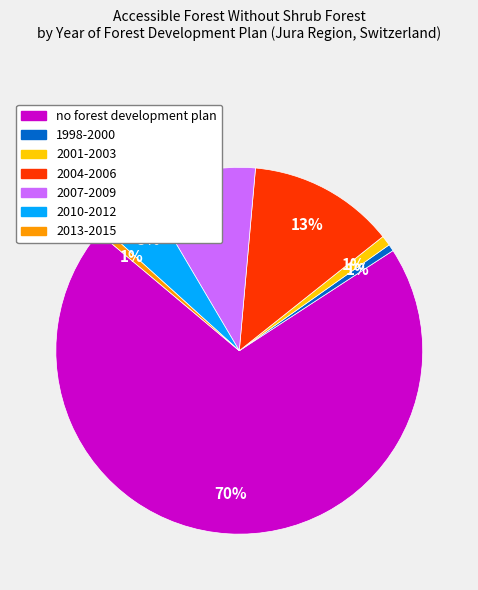

To the nearest percent, what portion does 2010-2012 represent?

5%